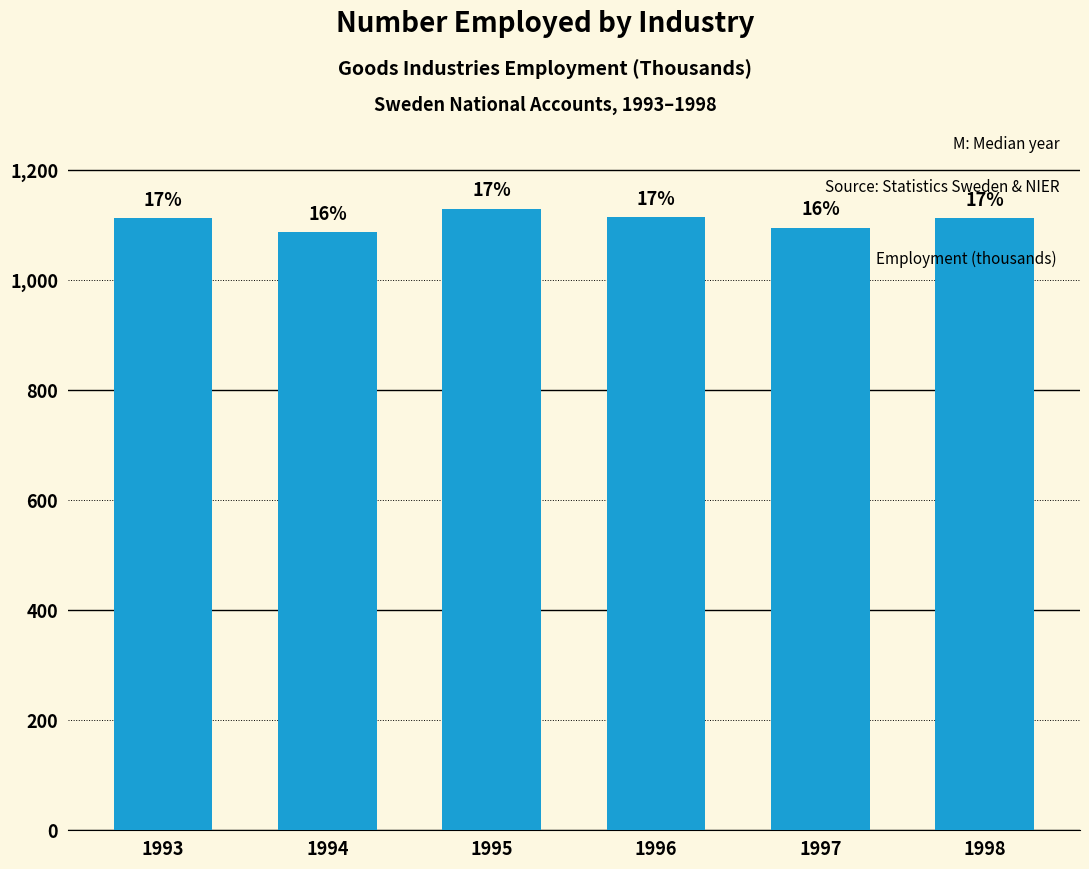

What is the change in value from 1995 to 1996?

-15.8